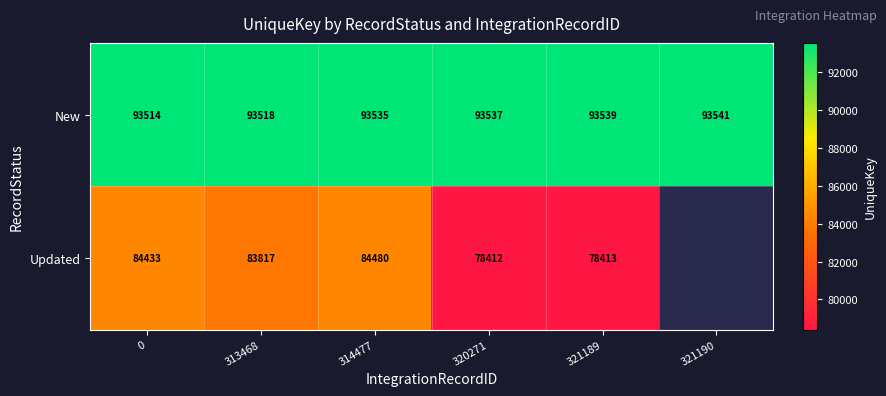

At 0, list the series in order from largest to smallest.

New, Updated